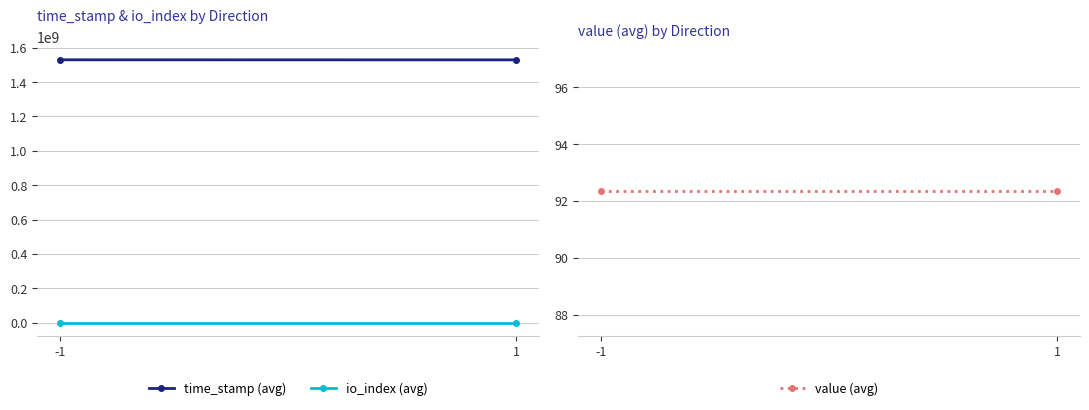

Which series has the largest range (max minus min)?

time_stamp (avg)